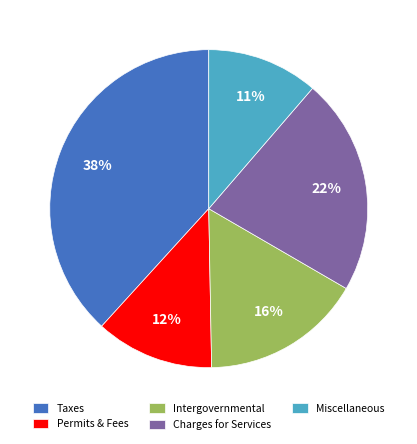

Does Taxes account for over 50% of the chart?

No